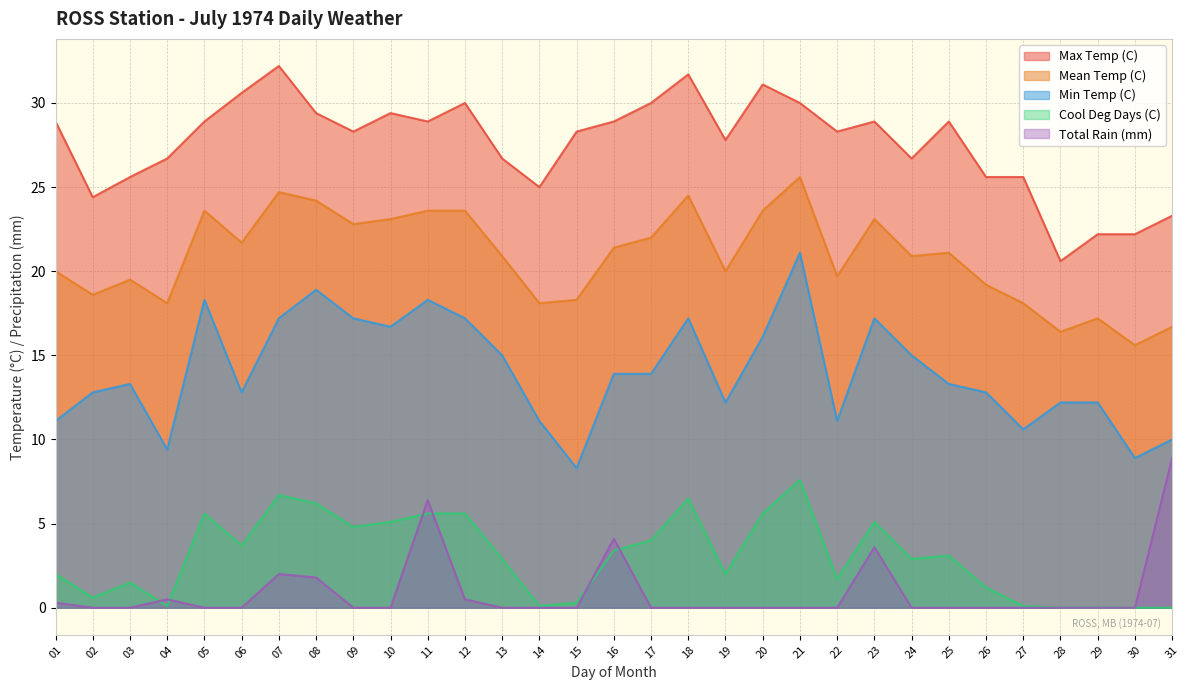

What is the value of the Total Rain (mm) point at the 31st from the left?

8.9